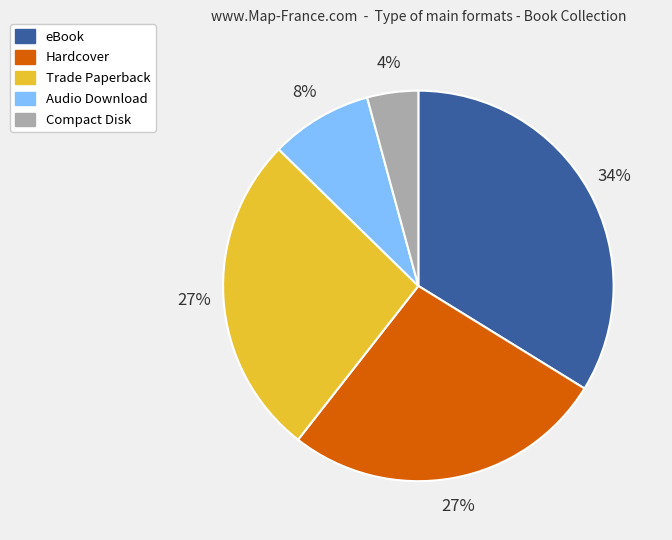

What percentage is the Hardcover slice, to the nearest percent?

27%